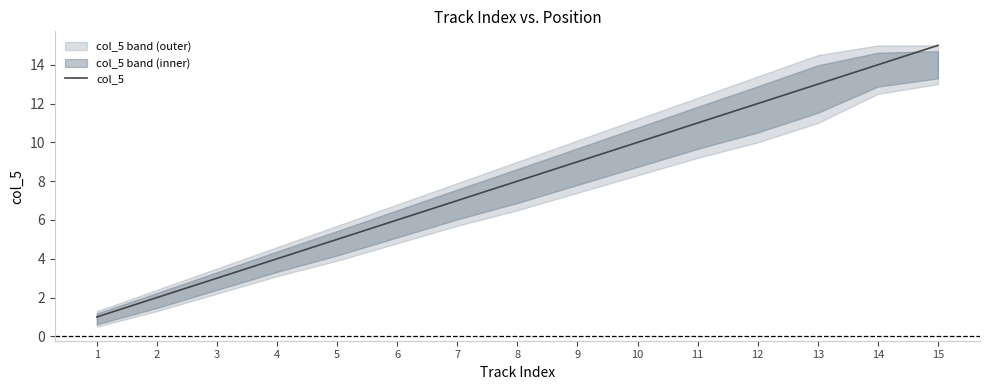

True or false: there are more than 0 points higher than both neighbors.

False